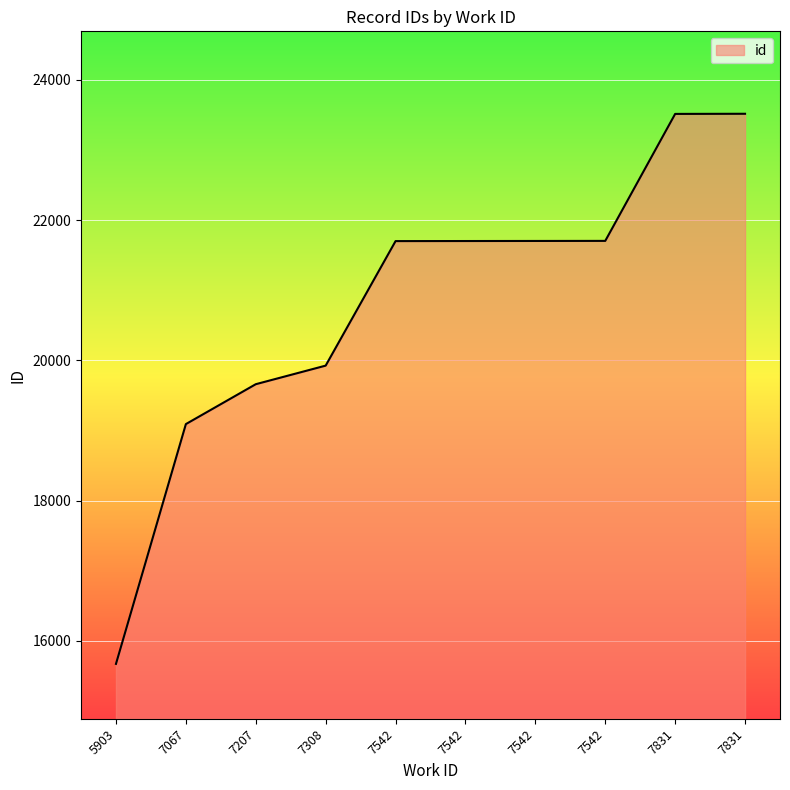

How many lines are shown in the chart?

1